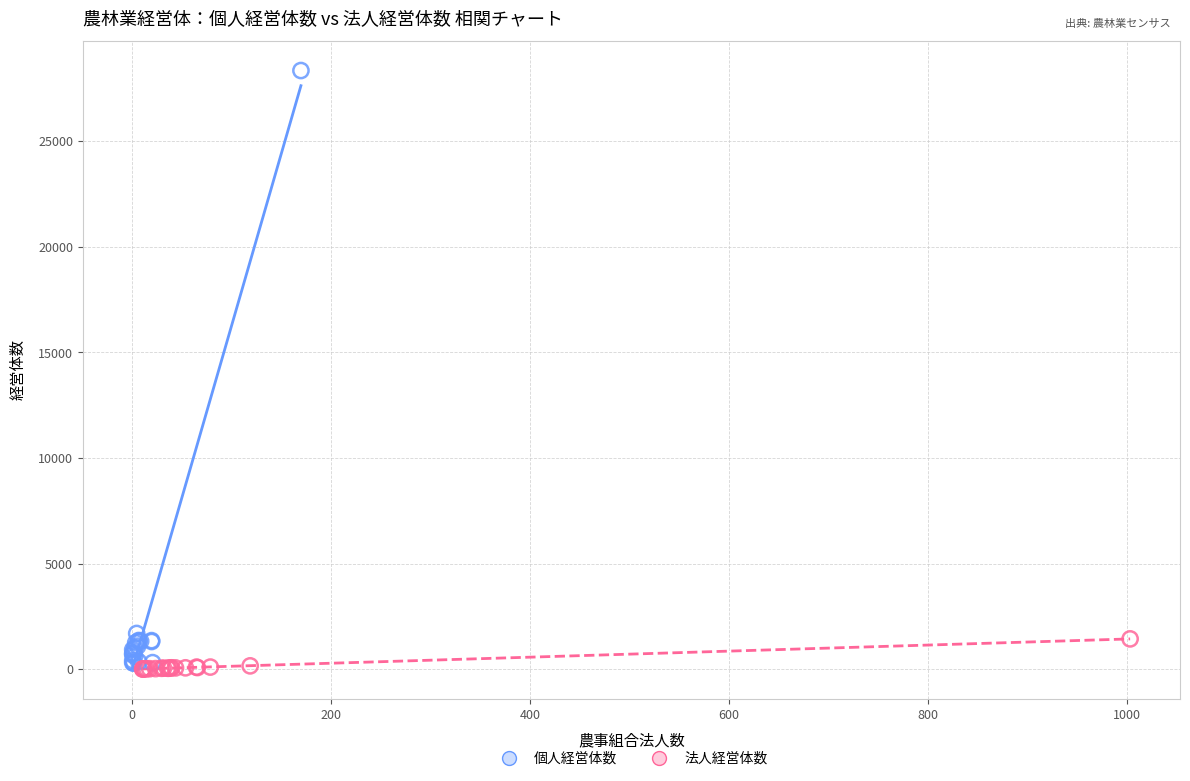

Which series reaches the minimum Y coordinate?

法人経営体数